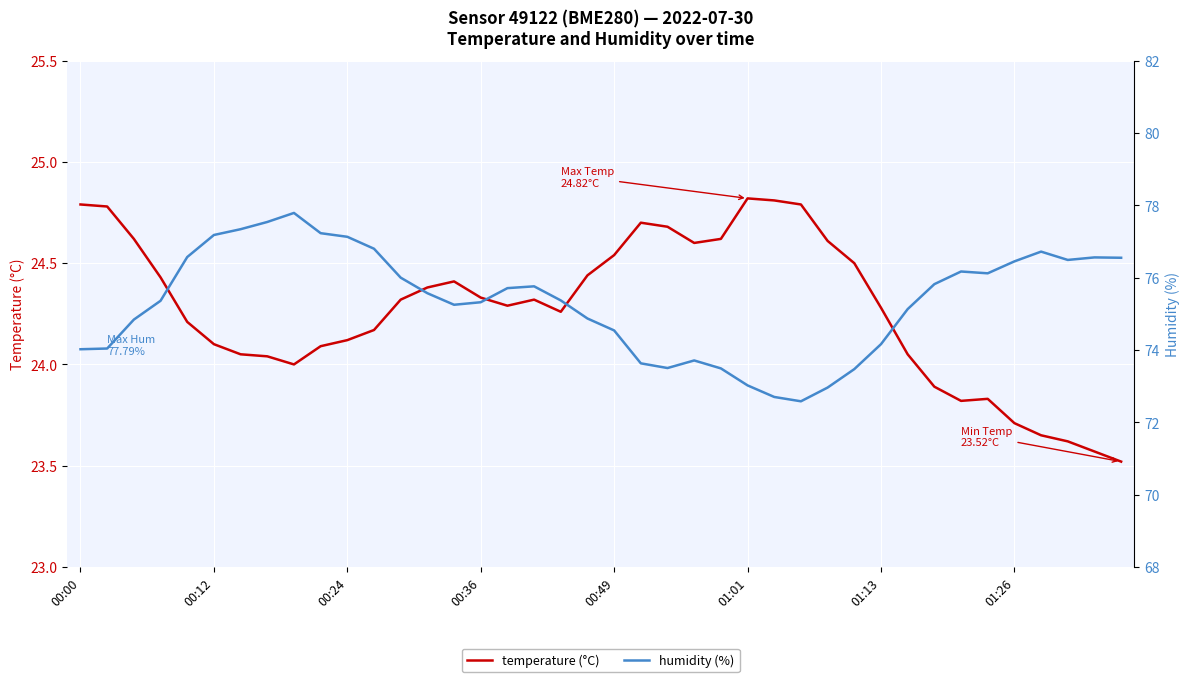

True or false: temperature (°C) has a value of 8.1 at 01:01.

False